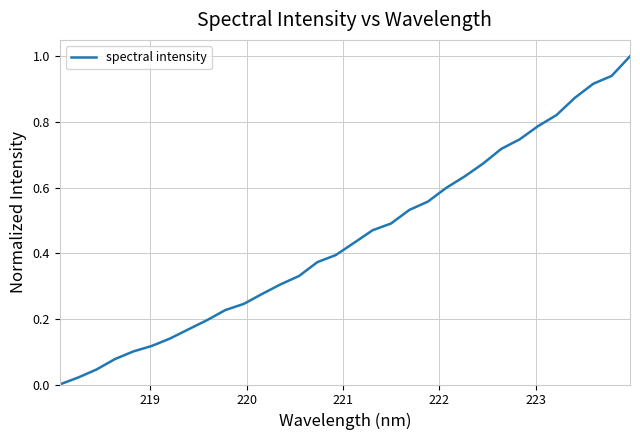

What is the difference between the maximum and minimum values?

1.0